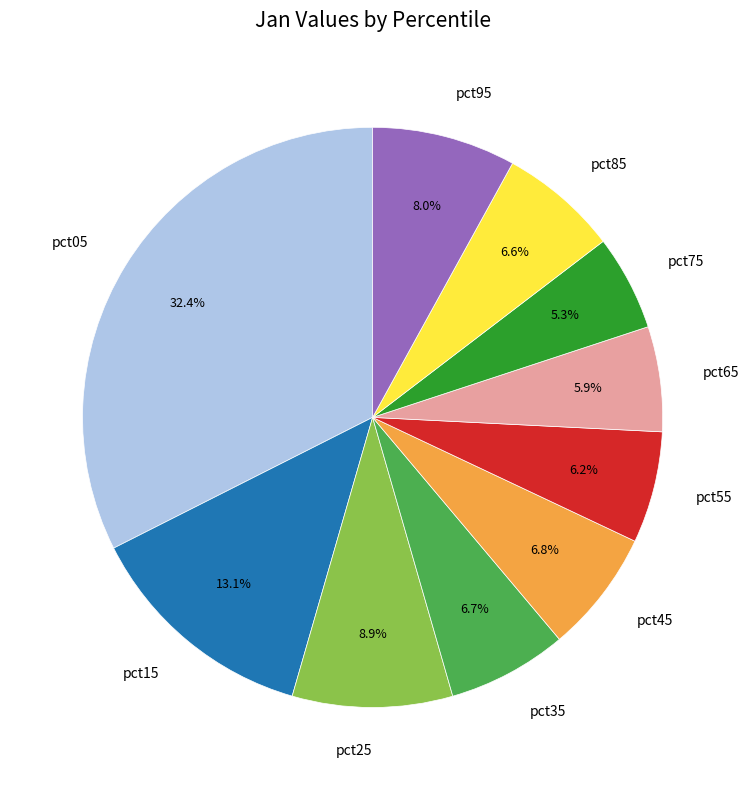

Count the number of slices in the pie.

10